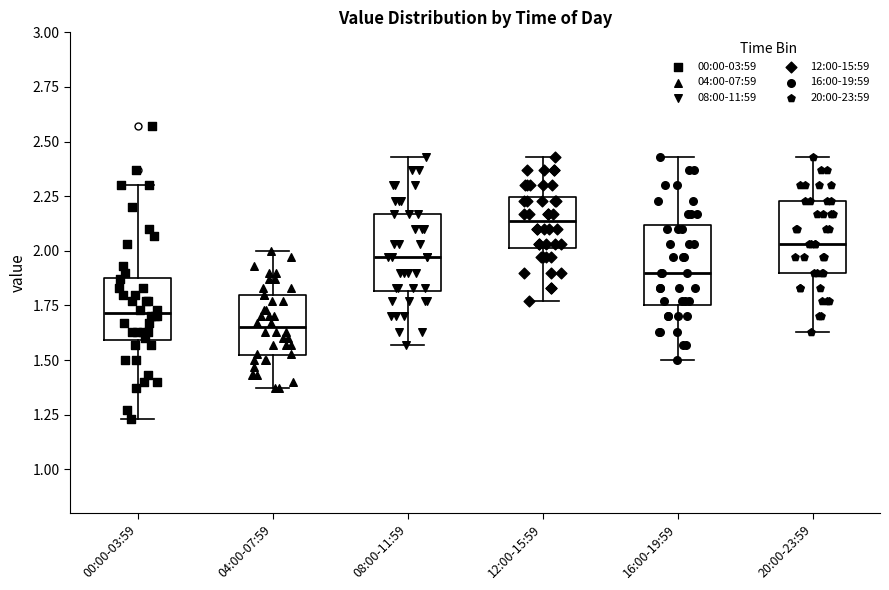

Reading left to right, read every box against the y-axis: the position of its median line, the range the box covers, and the ends of its whiskers. The values are not printed on the chart, so give them approximately, as read against the axis.

00:00-03:59: median 1.70, box 1.60 to 1.90, whiskers 1.25 to 2.30
04:00-07:59: median 1.65, box 1.50 to 1.80, whiskers 1.35 to 2.00
08:00-11:59: median 1.95, box 1.80 to 2.15, whiskers 1.55 to 2.45
12:00-15:59: median 2.15, box 2.00 to 2.25, whiskers 1.75 to 2.45
16:00-19:59: median 1.90, box 1.75 to 2.10, whiskers 1.50 to 2.45
20:00-23:59: median 2.05, box 1.90 to 2.25, whiskers 1.65 to 2.45